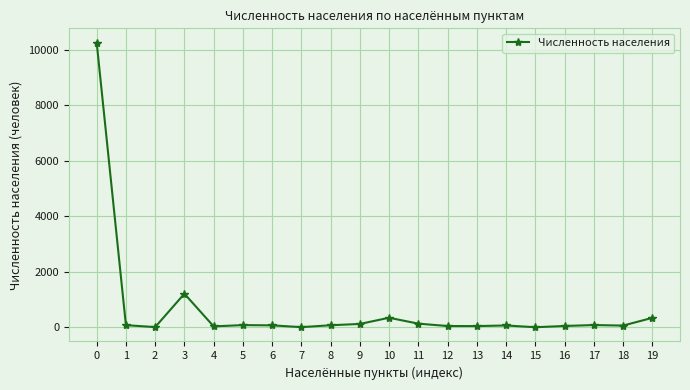

What is the sum of all values?

13153